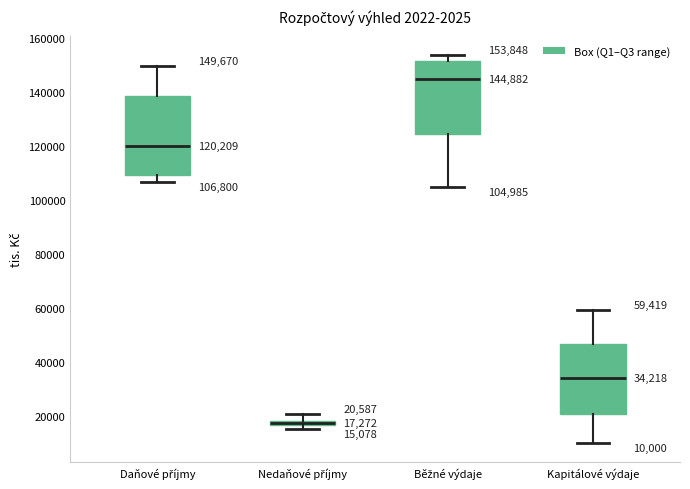

Which box's median line is the lowest?

Nedaňové příjmy